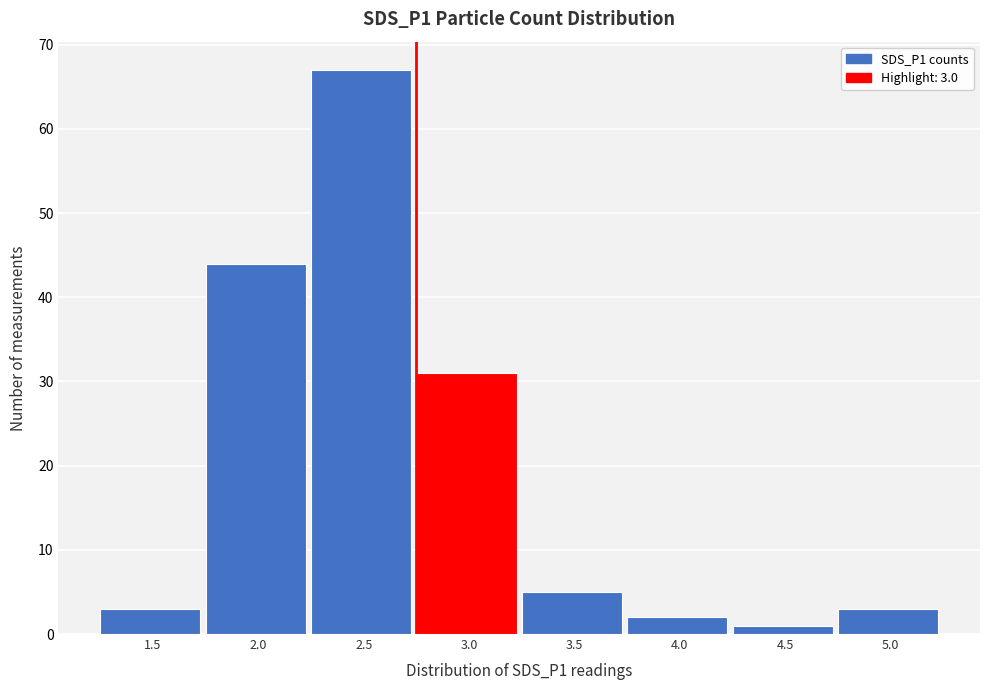

Reading left to right, extract all data points from this chart.

1.5=3	2.0=44	2.5=67	3.0=31	3.5=5	4.0=2	4.5=1	5.0=3